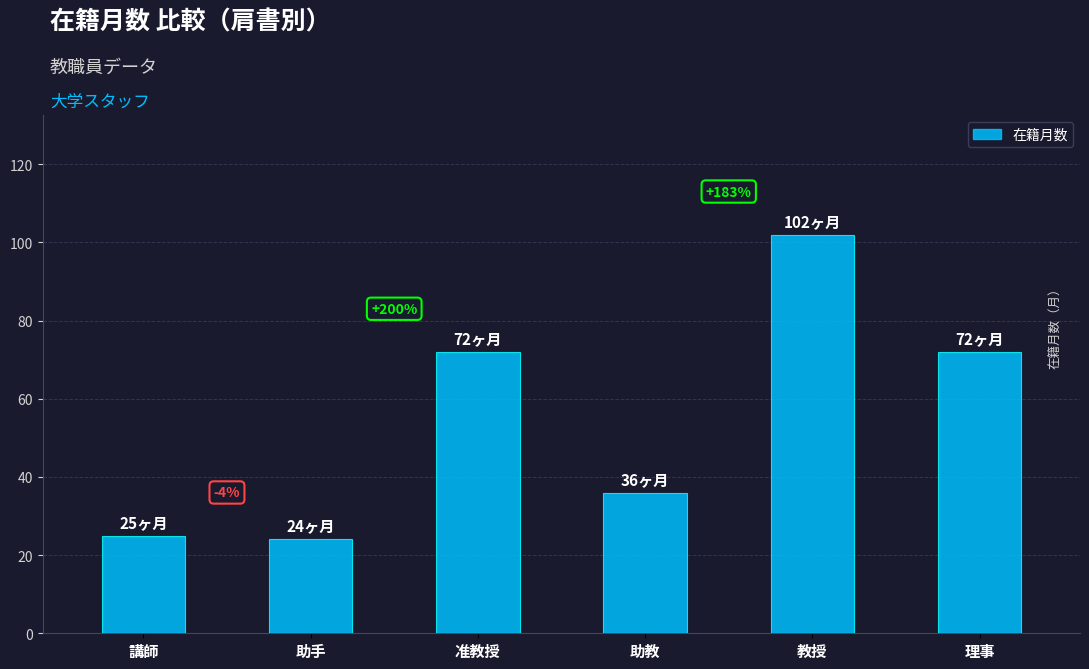

How many bars are there in total?

6